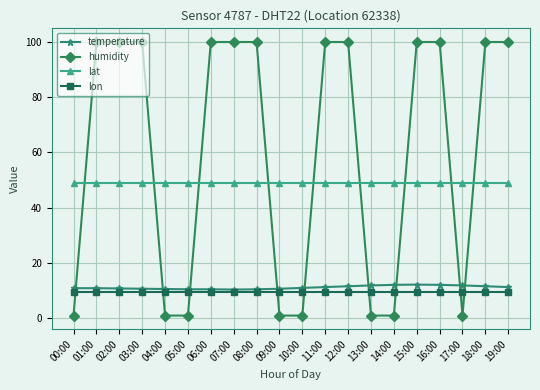

What is the smallest value displayed?

1.0